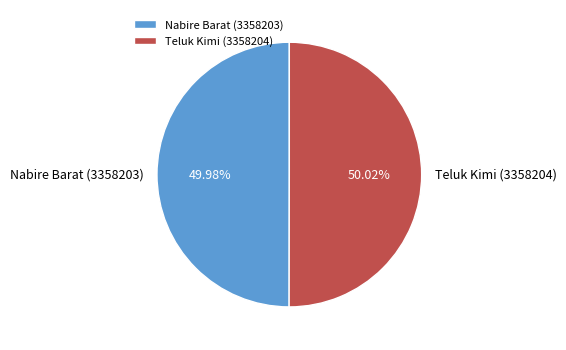

To the nearest percent, what is the combined percentage of Nabire Barat (3358203) and Teluk Kimi (3358204)?

100%